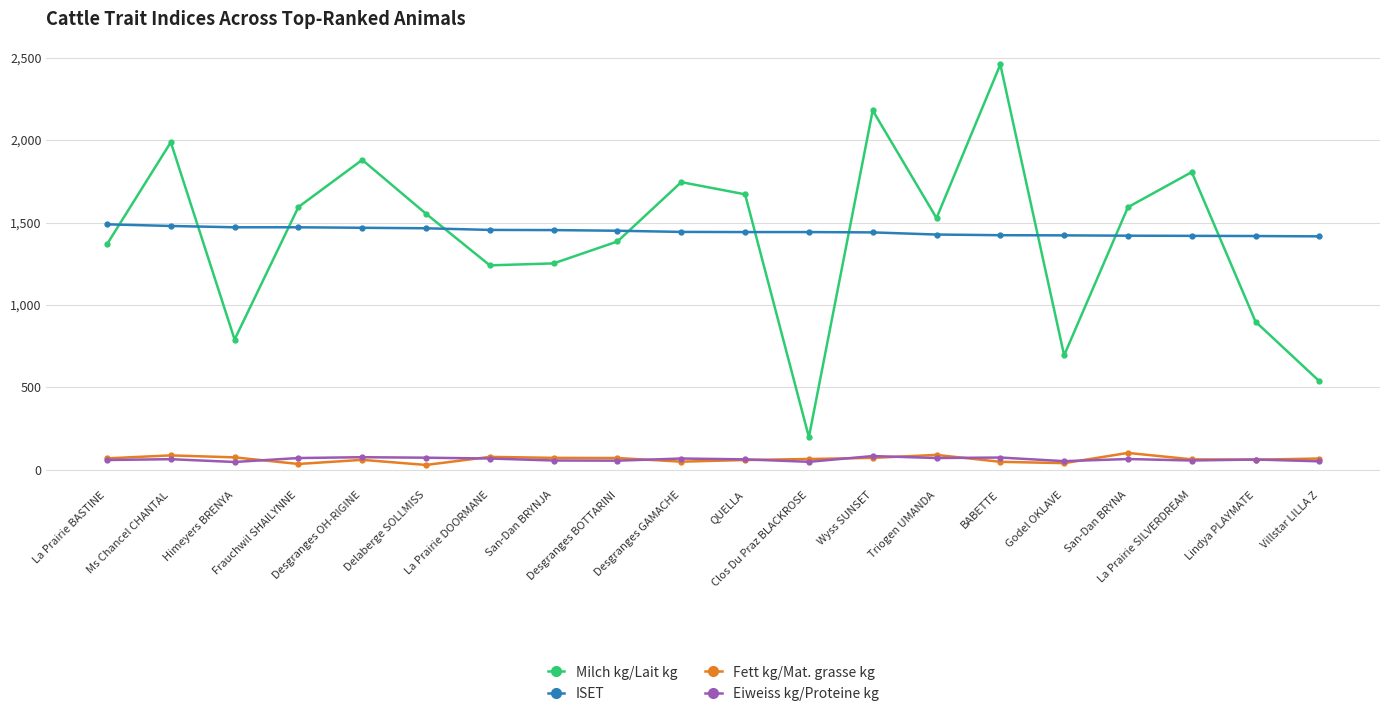

True or false: Eiweiss kg/Proteine kg and Fett kg/Mat. grasse kg cross at least once.

True